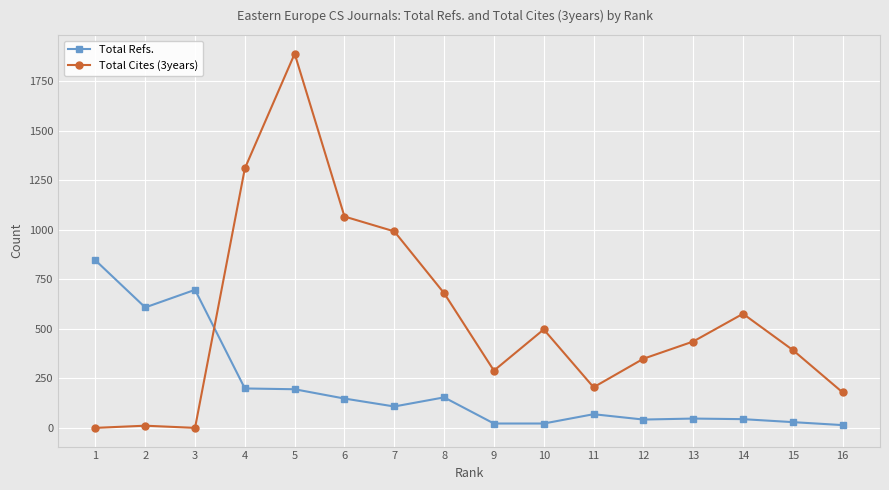

Which series ends up on top after the final intersection of Total Cites (3years) and Total Refs.?

Total Cites (3years)